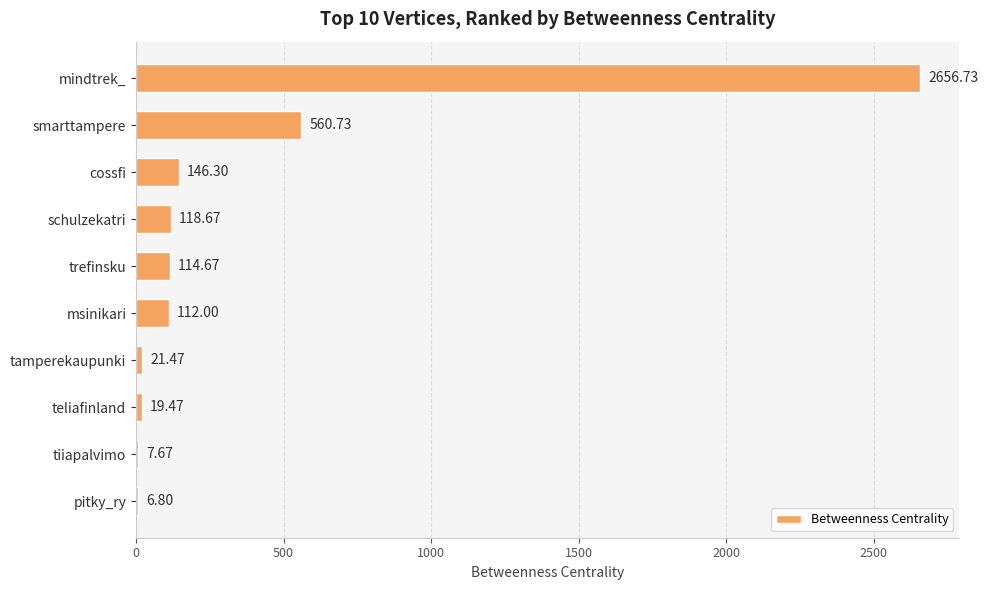

At which category does the chart reach its peak across all series?

mindtrek_